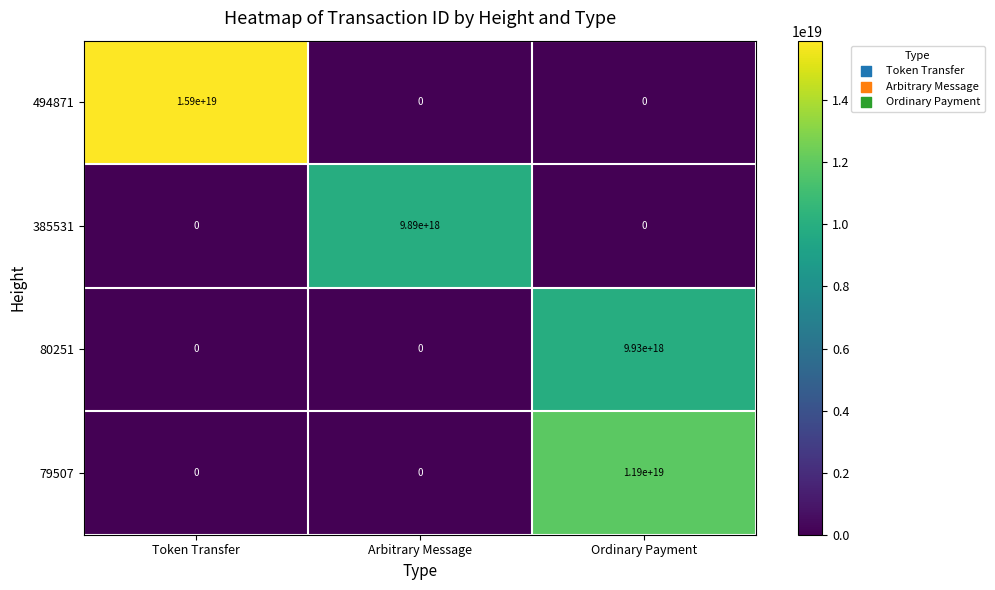

Count the 494871 values in the range 0 to 15900000000000000000.

3